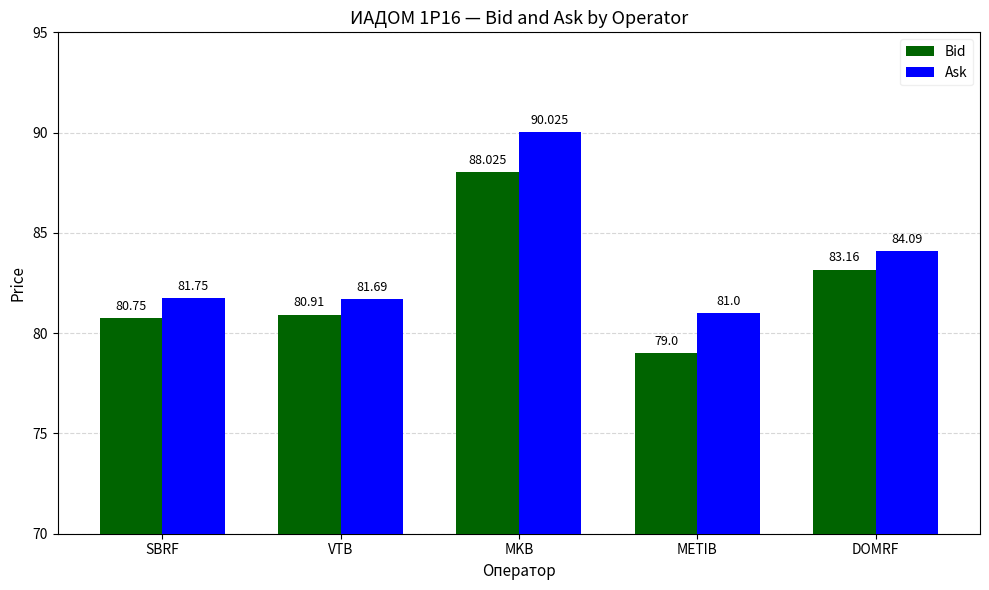

What is the difference between the highest and lowest values at MKB?

2.0